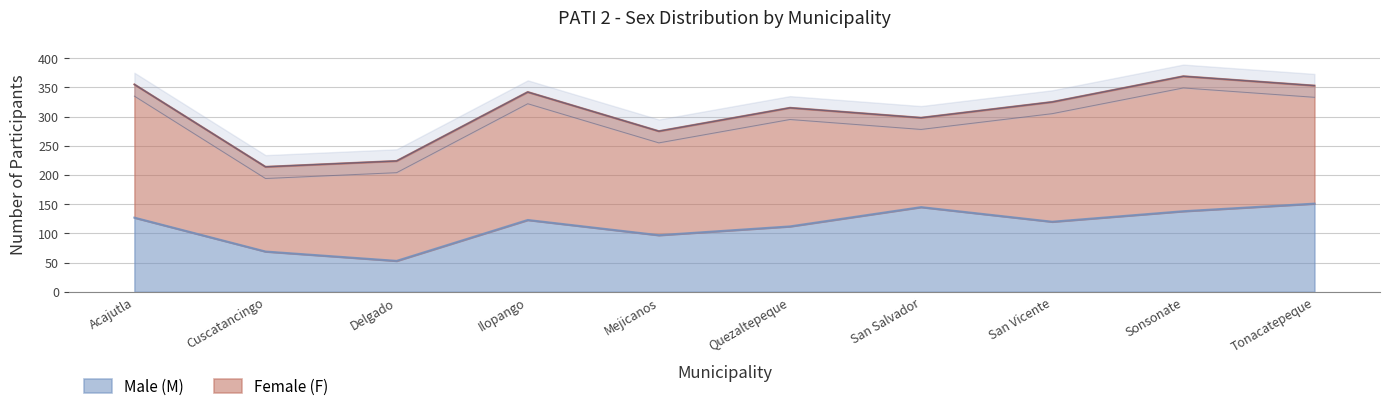

What is the label of the 1st point from the left?

Acajutla